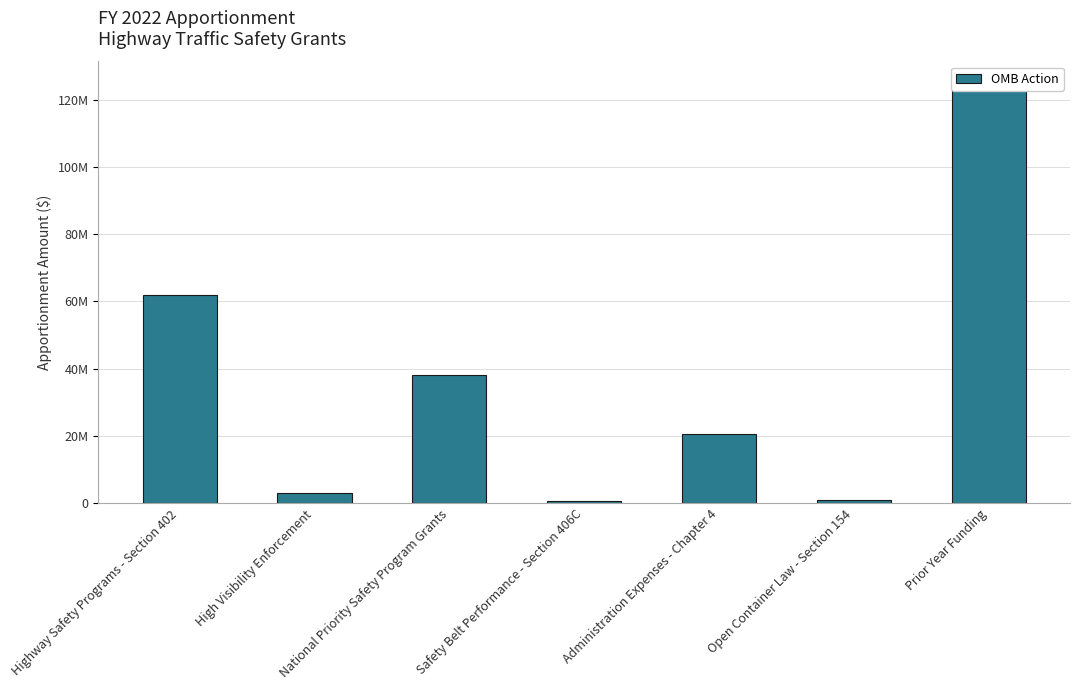

Reading right to left, list all the values displayed in this chart.

125166000	1011000	20676763	702000	38198910	2989450	62065020